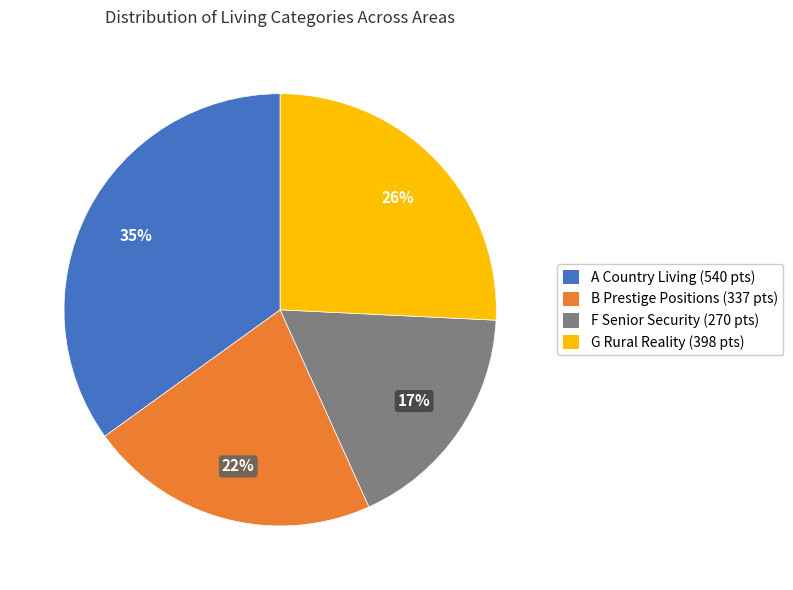

Does F Senior Security represent more than half of the total?

No